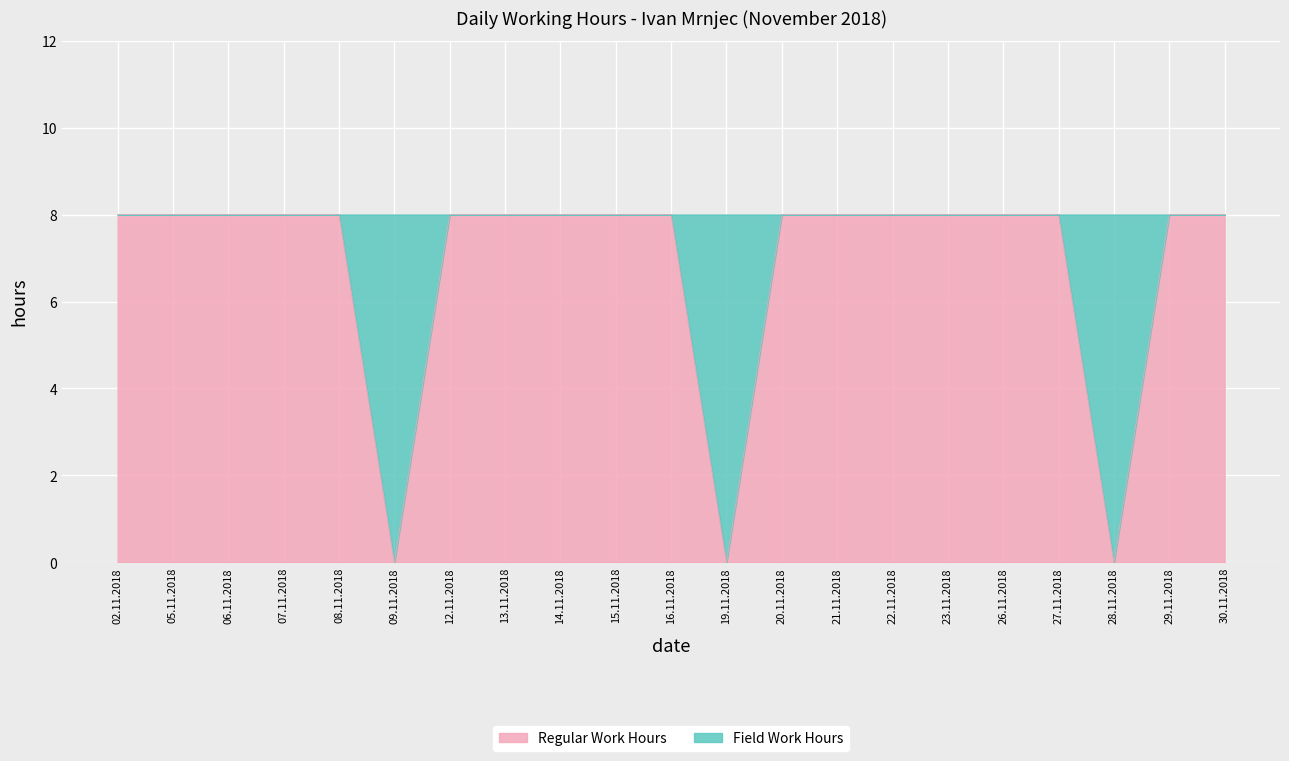

Between 16.11.2018 and 14.11.2018, which is larger?

16.11.2018